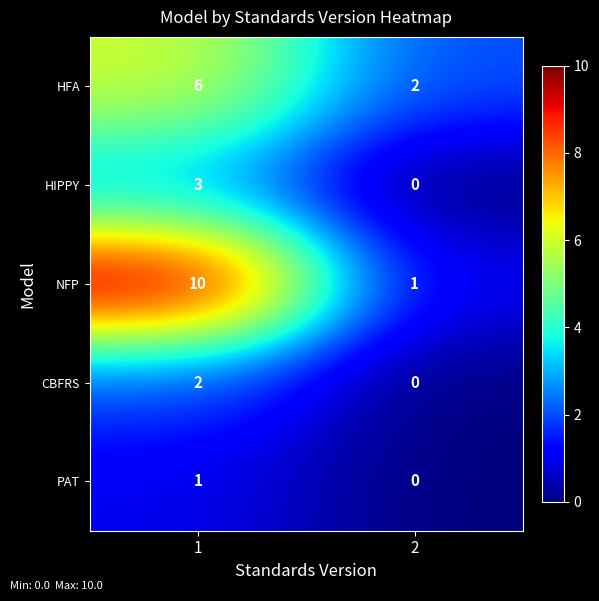

Reading right to left, extract all data points from this chart.

HFA: 2=2	1=6
HIPPY: 2=0	1=3
NFP: 2=1	1=10
CBFRS: 2=0	1=2
PAT: 2=0	1=1